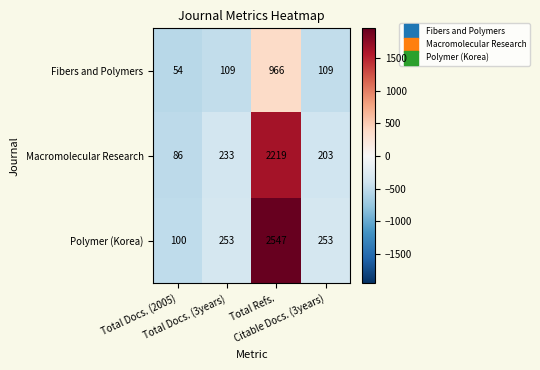

List the series in order of their overall mean, lowest first.

Fibers and Polymers, Macromolecular Research, Polymer (Korea)